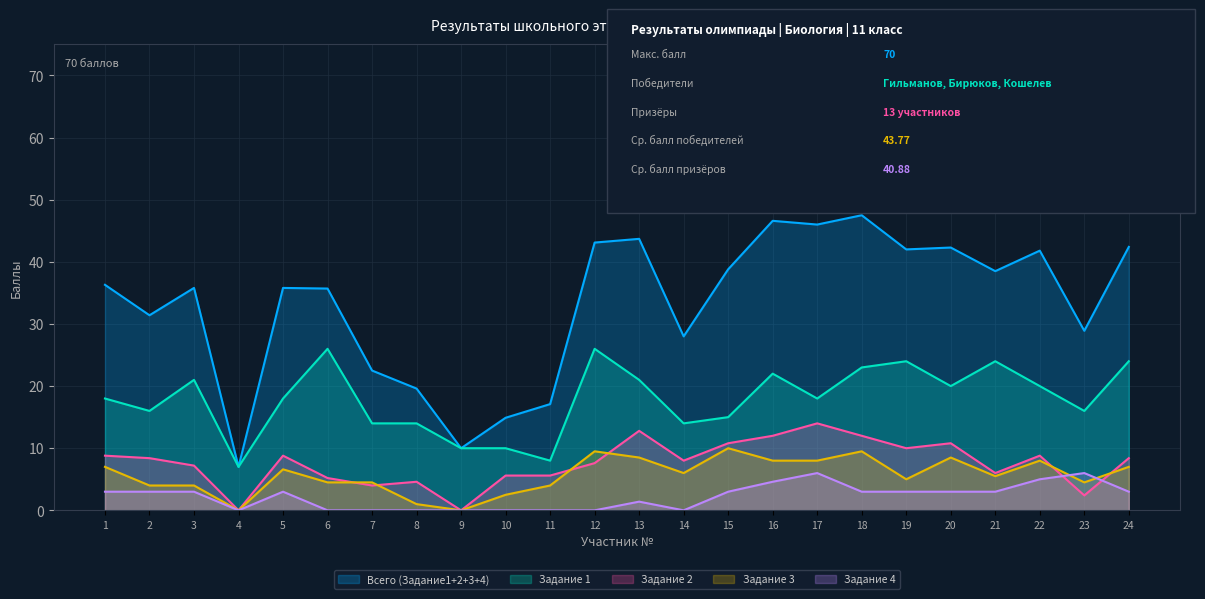

The Задание 3 series shows 8.5 at 13. True or false?

True